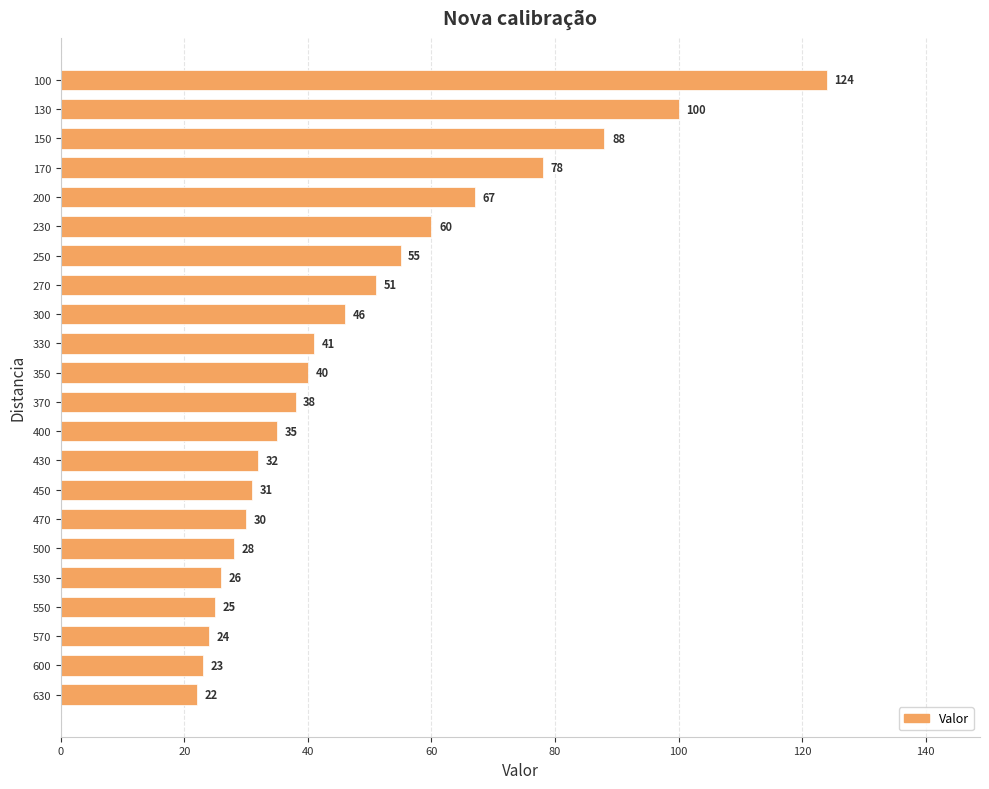

What value does the data have at 130?

100